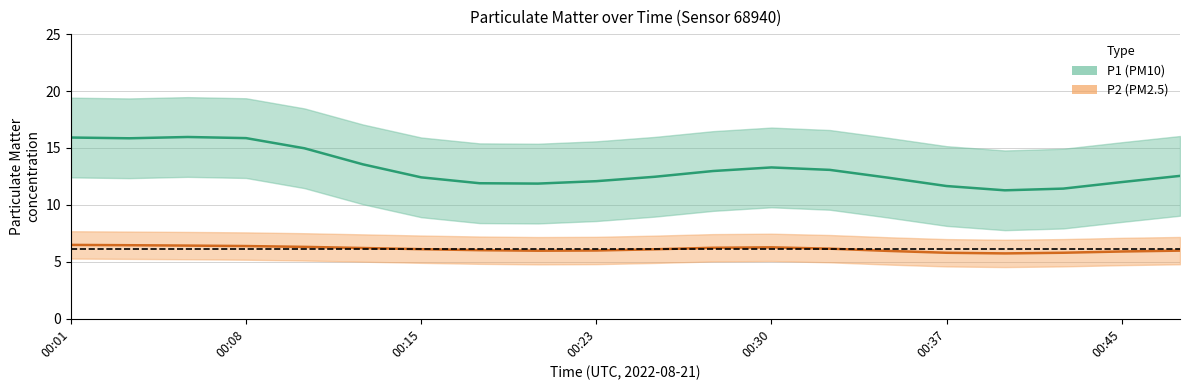

Is it true that P2 equals 7.9 at 00:18?

False